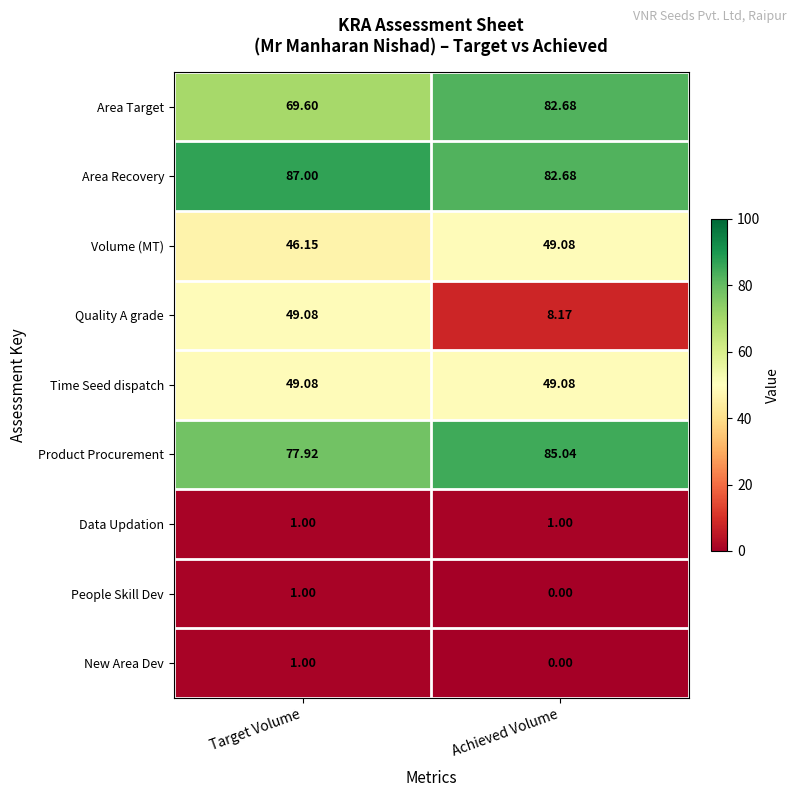

Rank the categories by Product Procurement value from lowest to highest.

Target Volume, Achieved Volume